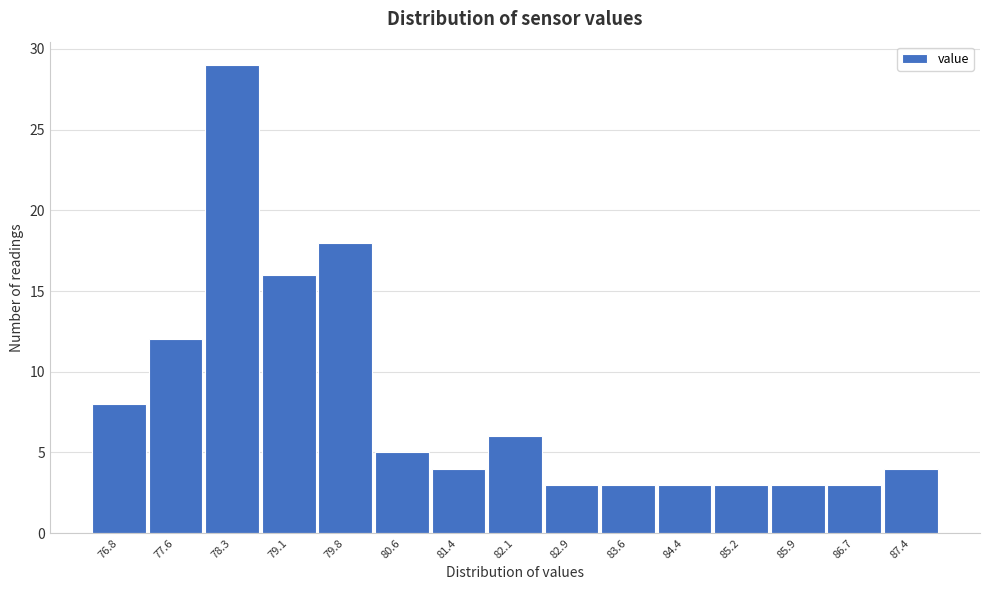

Reading left to right, list all the values displayed in this chart.

76.8=8	77.6=12	78.3=29	79.1=16	79.8=18	80.6=5	81.4=4	82.1=6	82.9=3	83.6=3	84.4=3	85.2=3	85.9=3	86.7=3	87.4=4